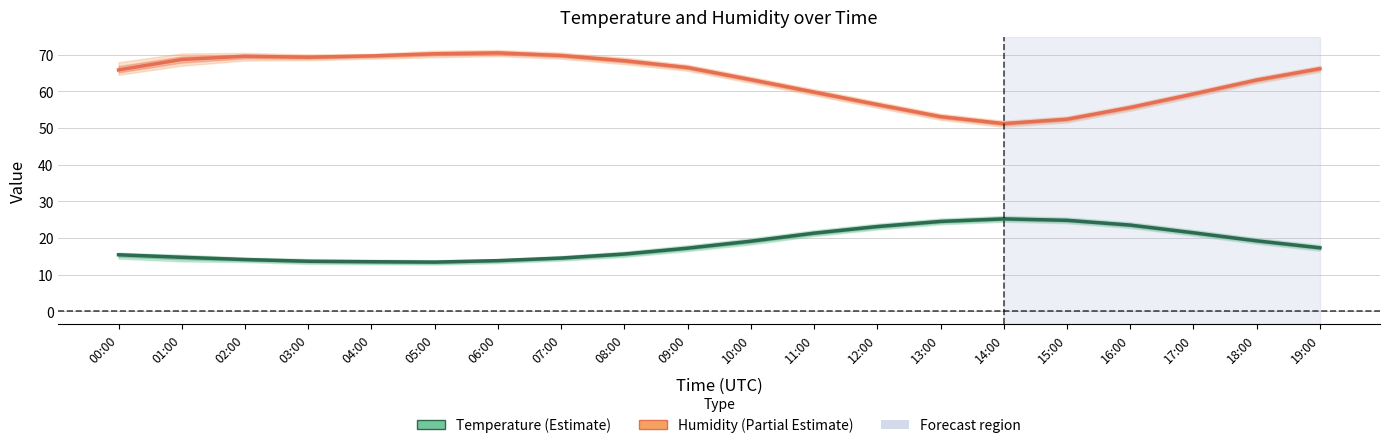

Which has a higher value, 13:00 or 06:00?

13:00